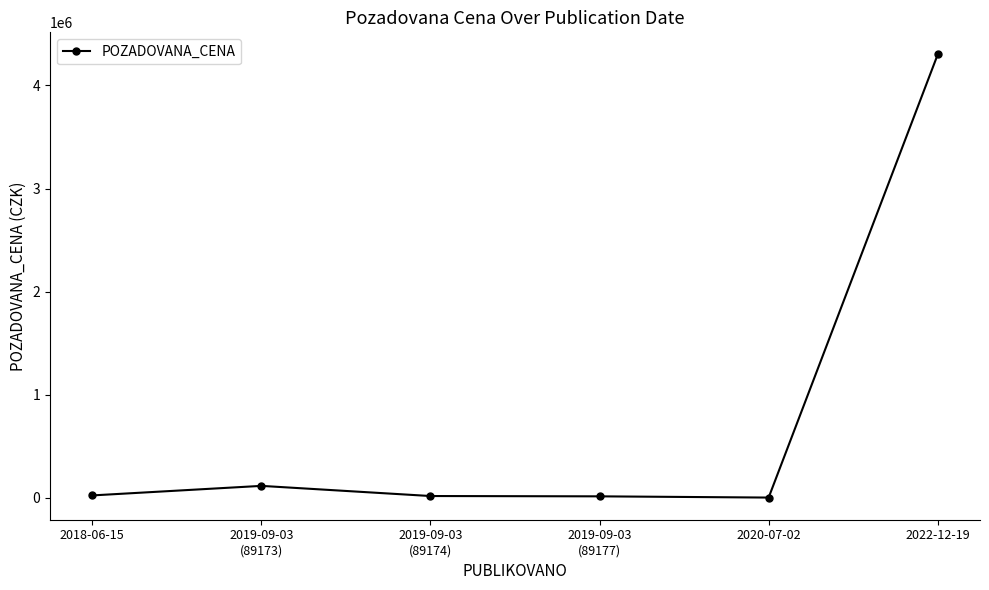

What is the maximum value shown in the chart?

4300000